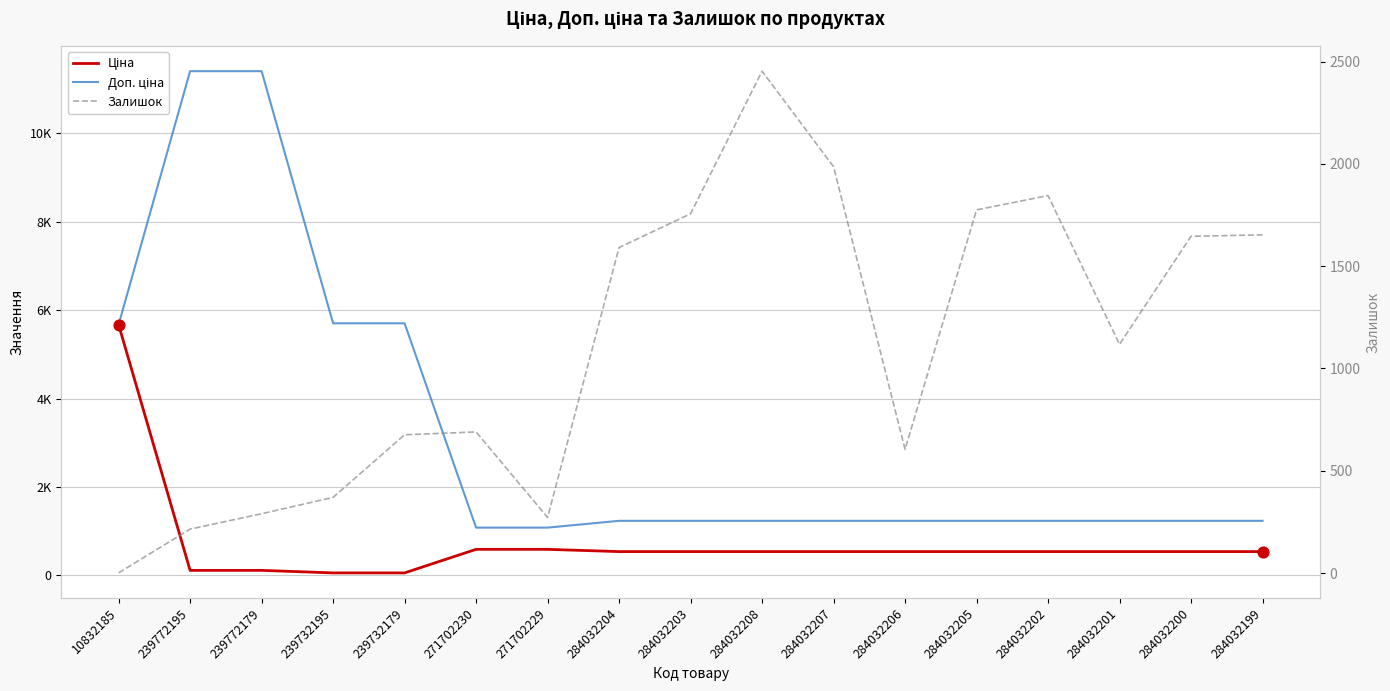

Which series contains the lowest Y value?

Залишок